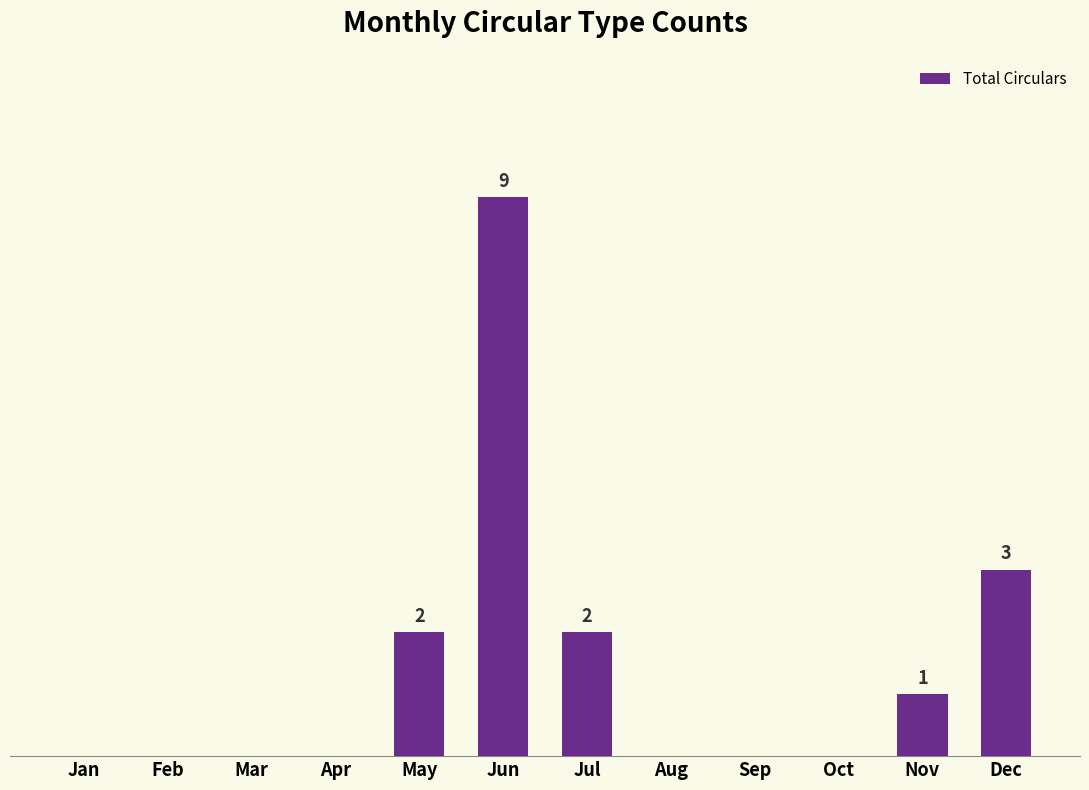

What is the sum of the values at May and Aug?

2